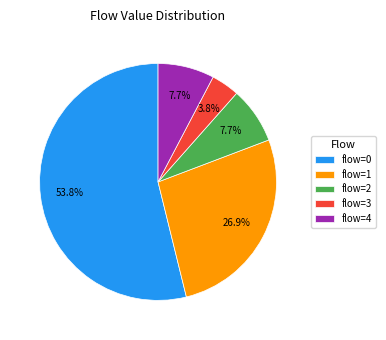

What is the smallest slice in the pie chart?

flow=3